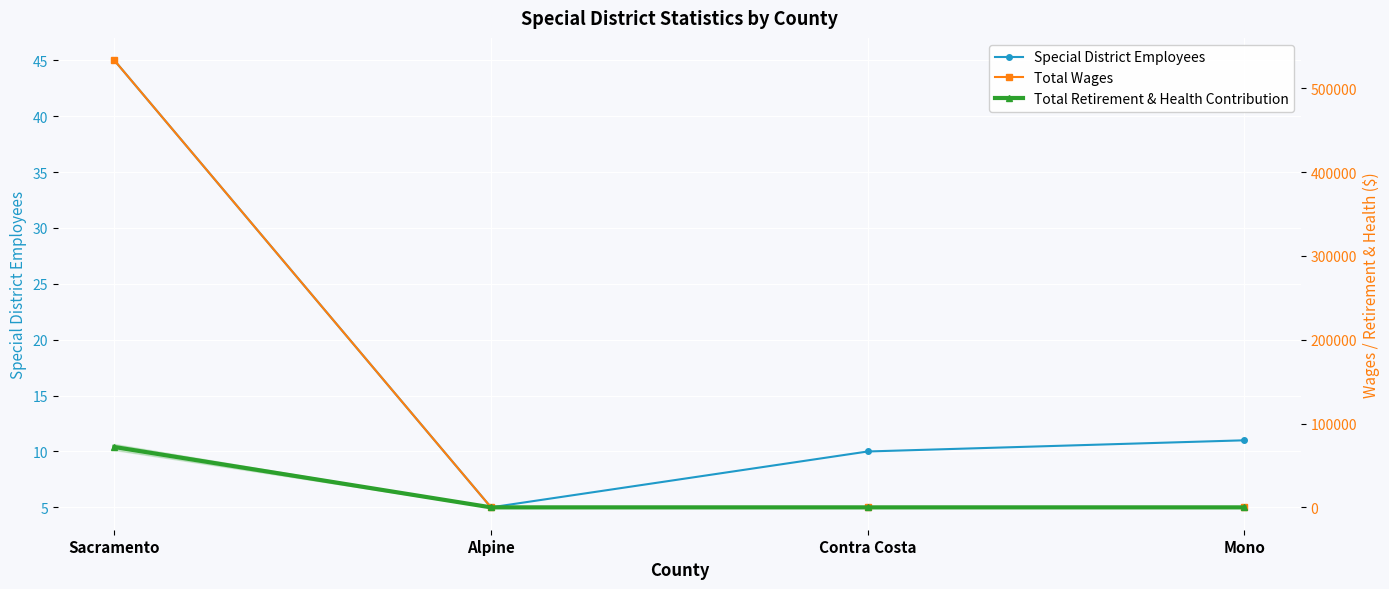

What is the label of the 4th point from the right?

Sacramento